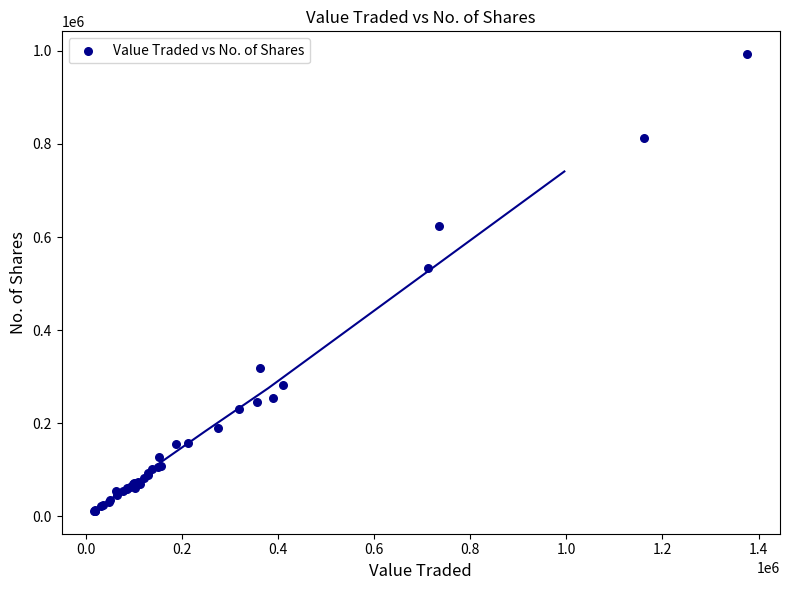

What Y value in the scatter plot is closest to 502285?

533513